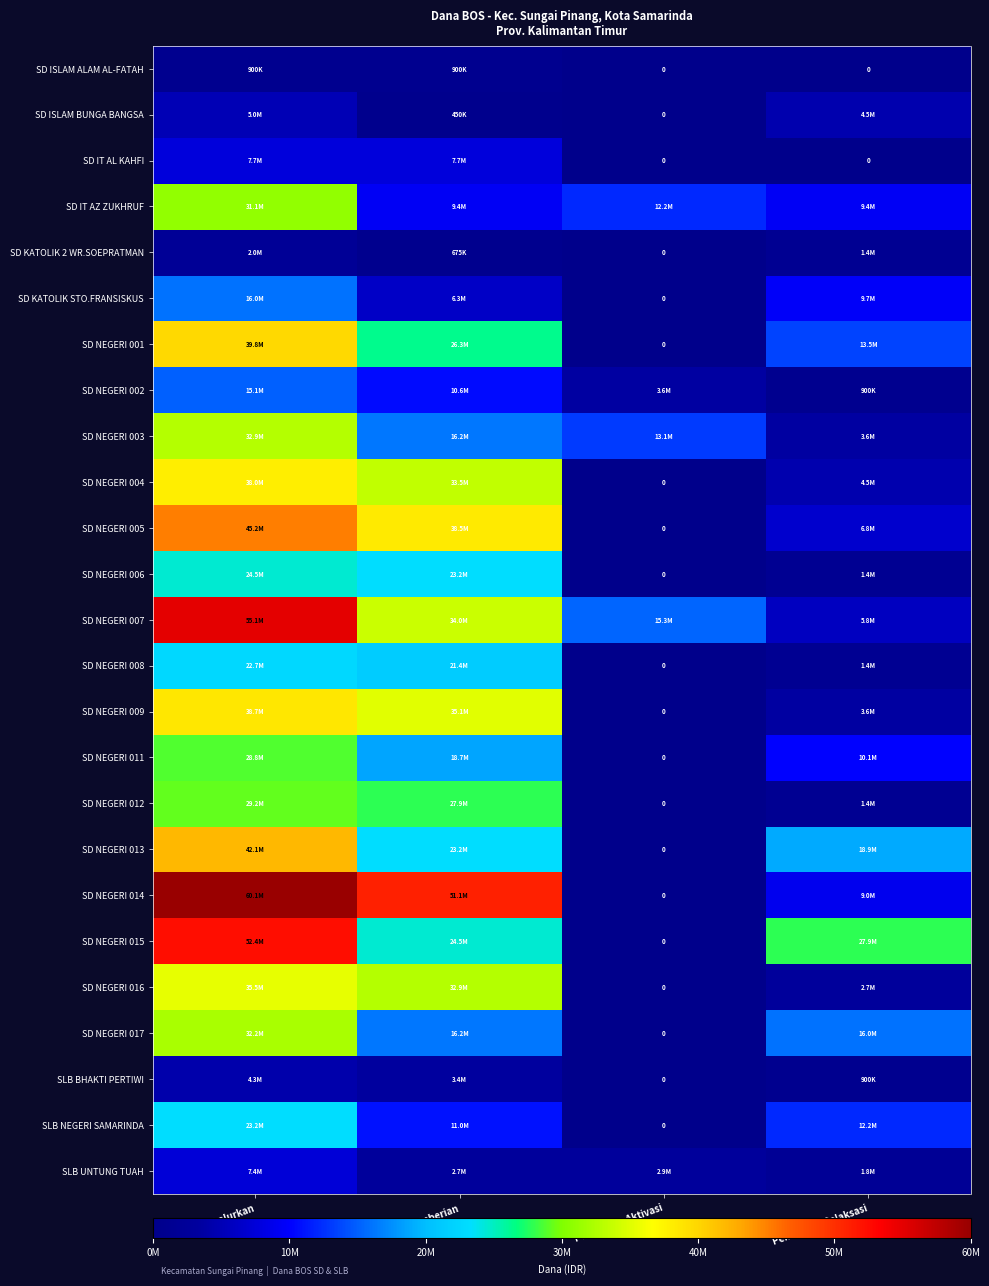

Rank the categories by SD NEGERI 006 value from lowest to highest.

Pemberian Aktivasi, Pemberian Relaksasi, Pemberian, Dana Disalurkan